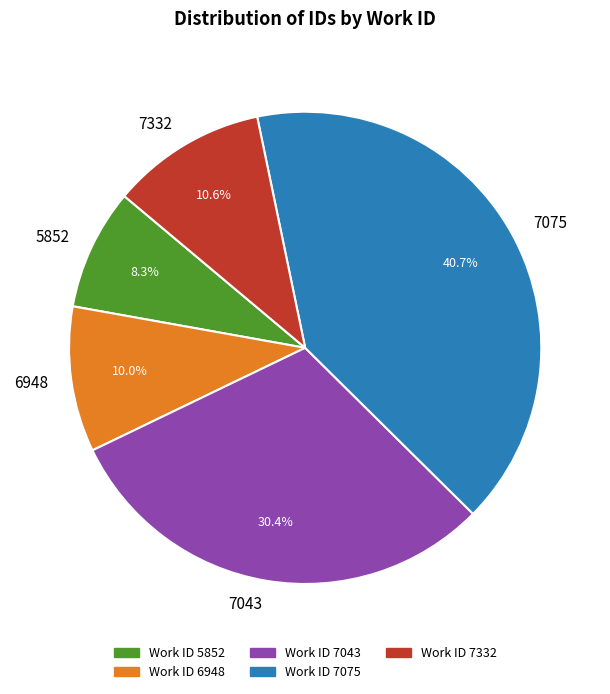

Is it true that 7043 is 2% of the pie?

False